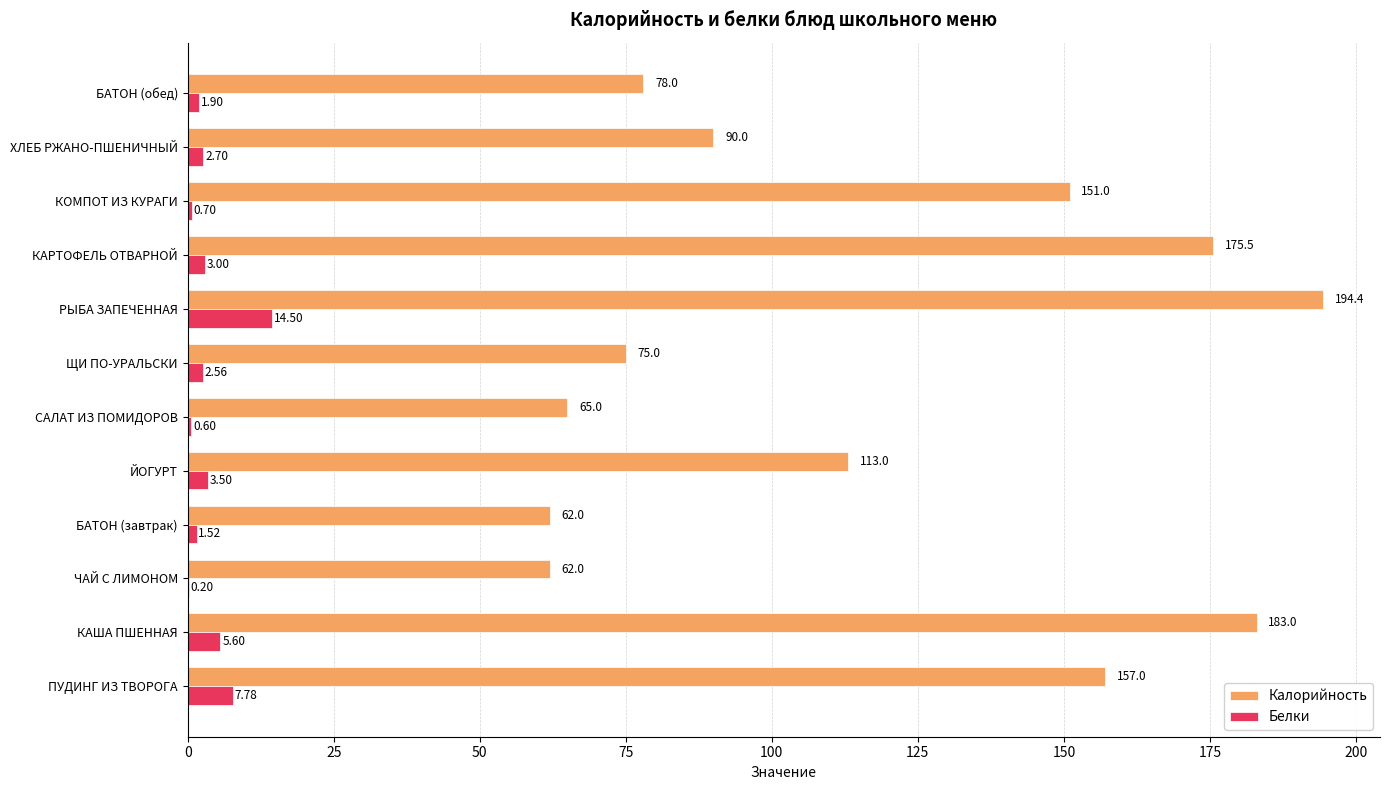

Which series has the largest total across all categories?

Калорийность